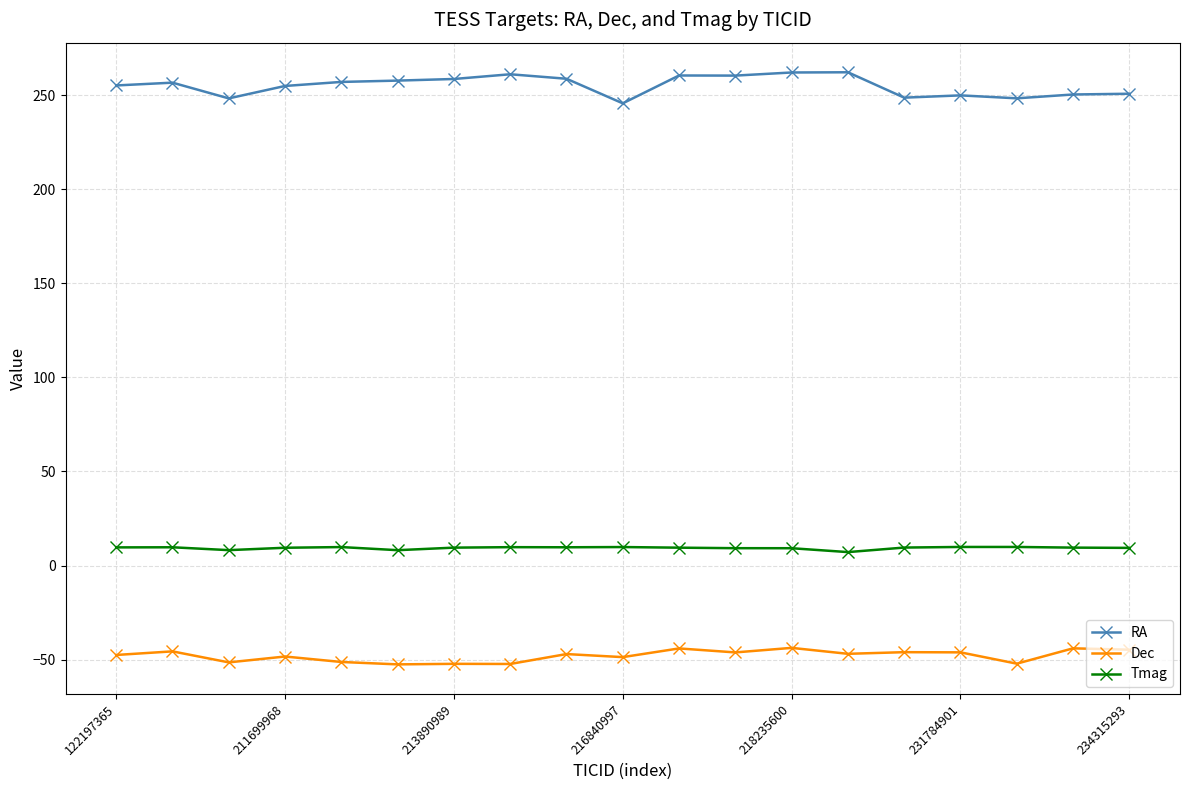

True or false: Tmag has more than 0 interior local peaks.

True